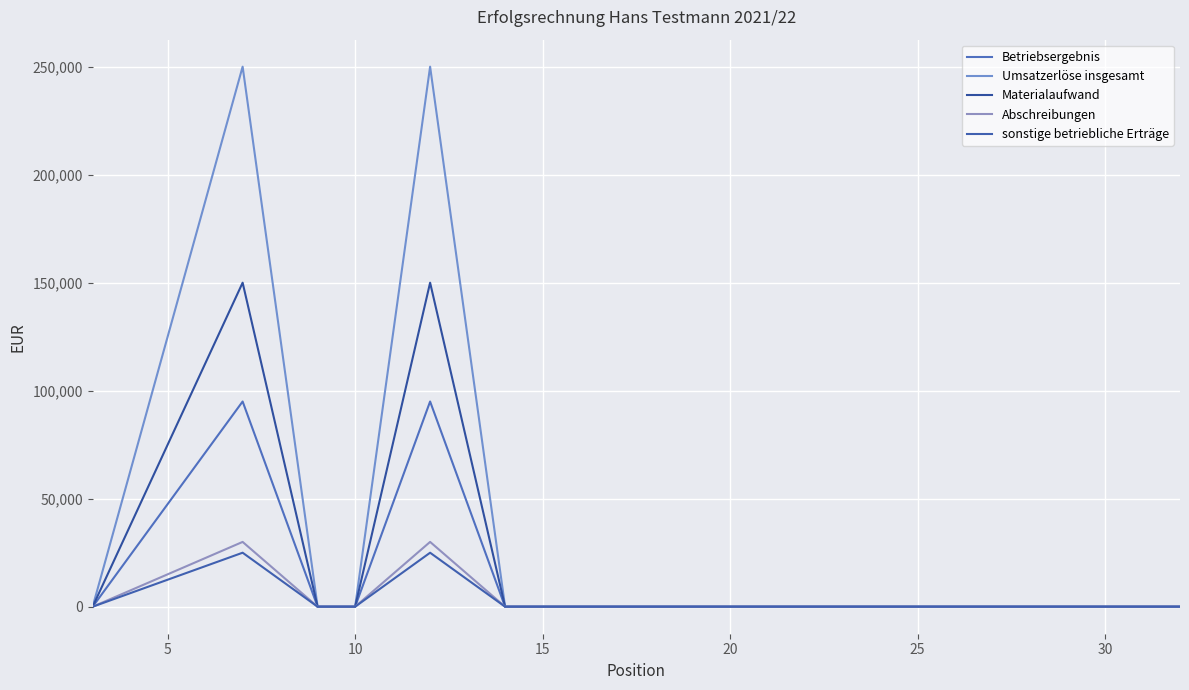

Is this an area chart (filled region under the line)?

No